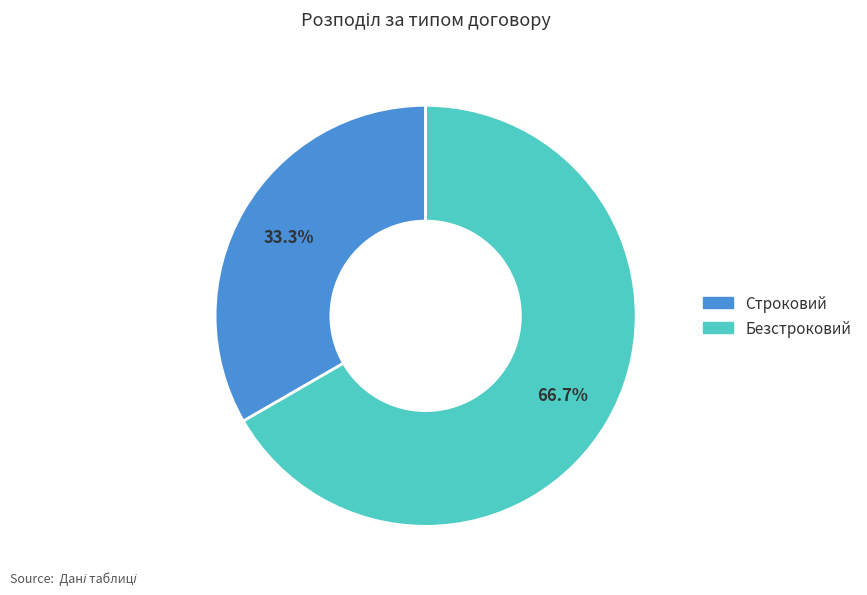

Is there a majority slice in this chart?

Yes